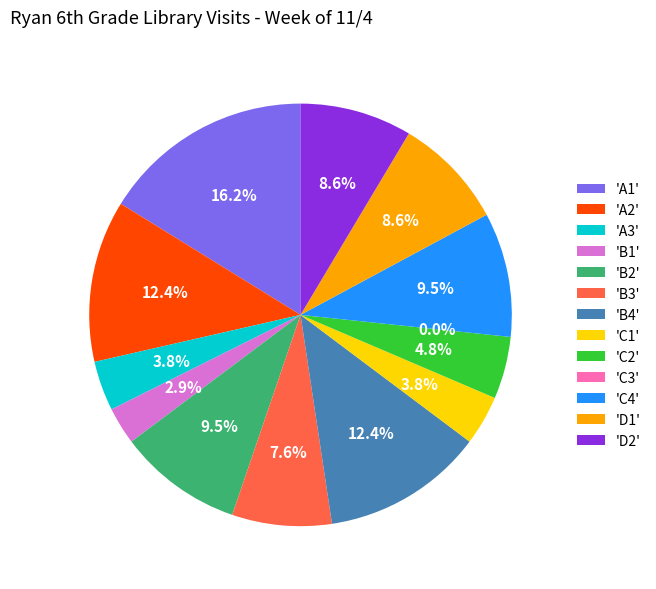

What is the ratio of the value at C4 to the value at D1?

1.1